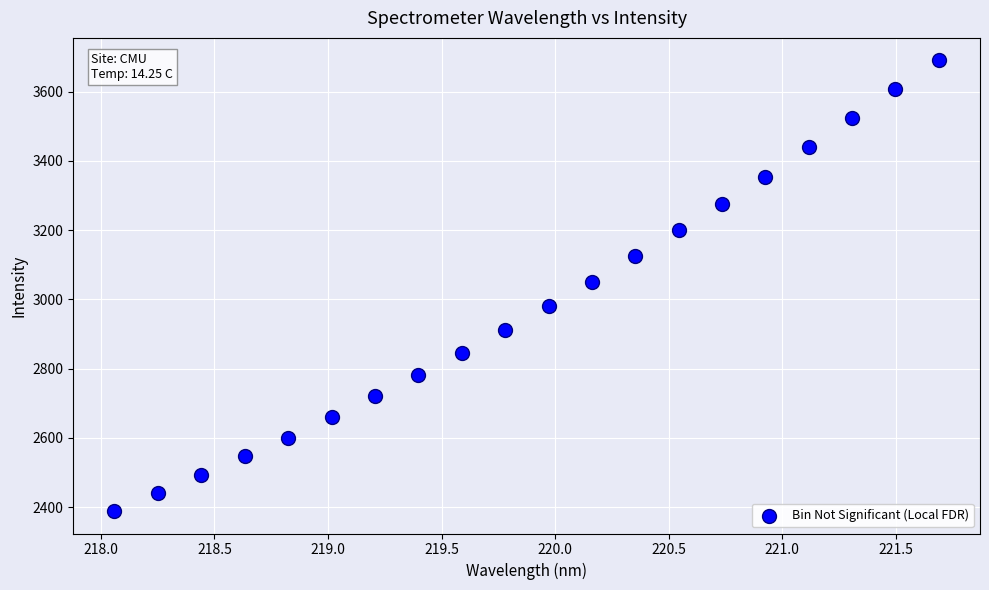

What is the range of X values (max minus min)?

3.6